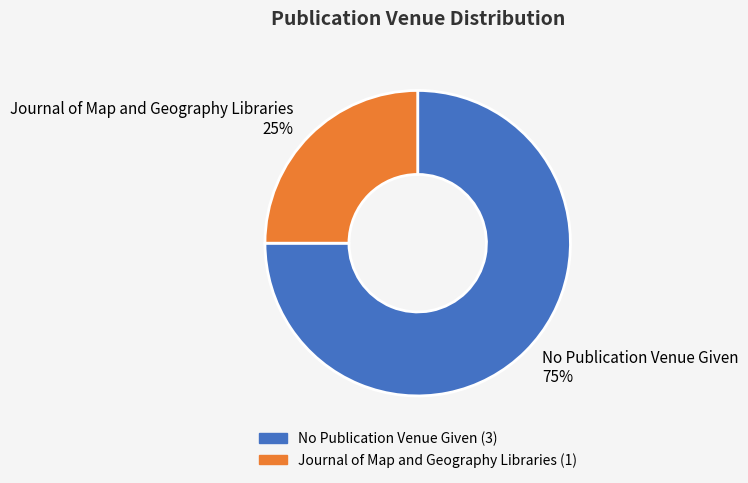

The No Publication Venue Given slice represents 80% of the pie. True or false?

False